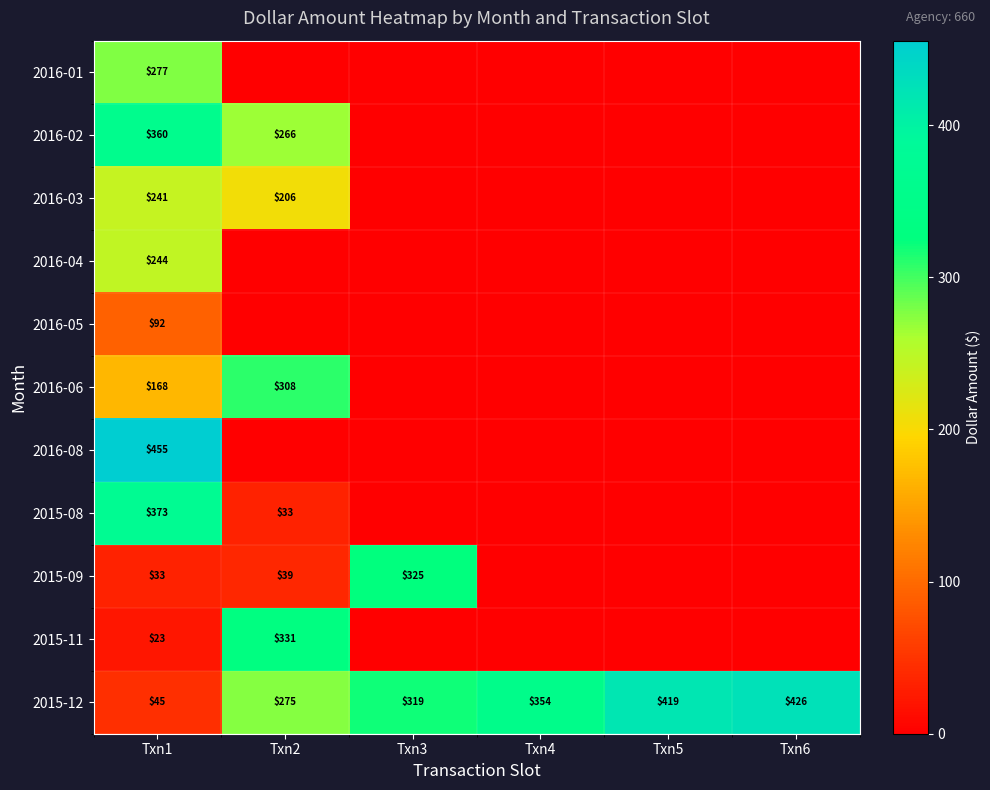

The 2016-06 series shows 87.0 at Txn1. True or false?

False